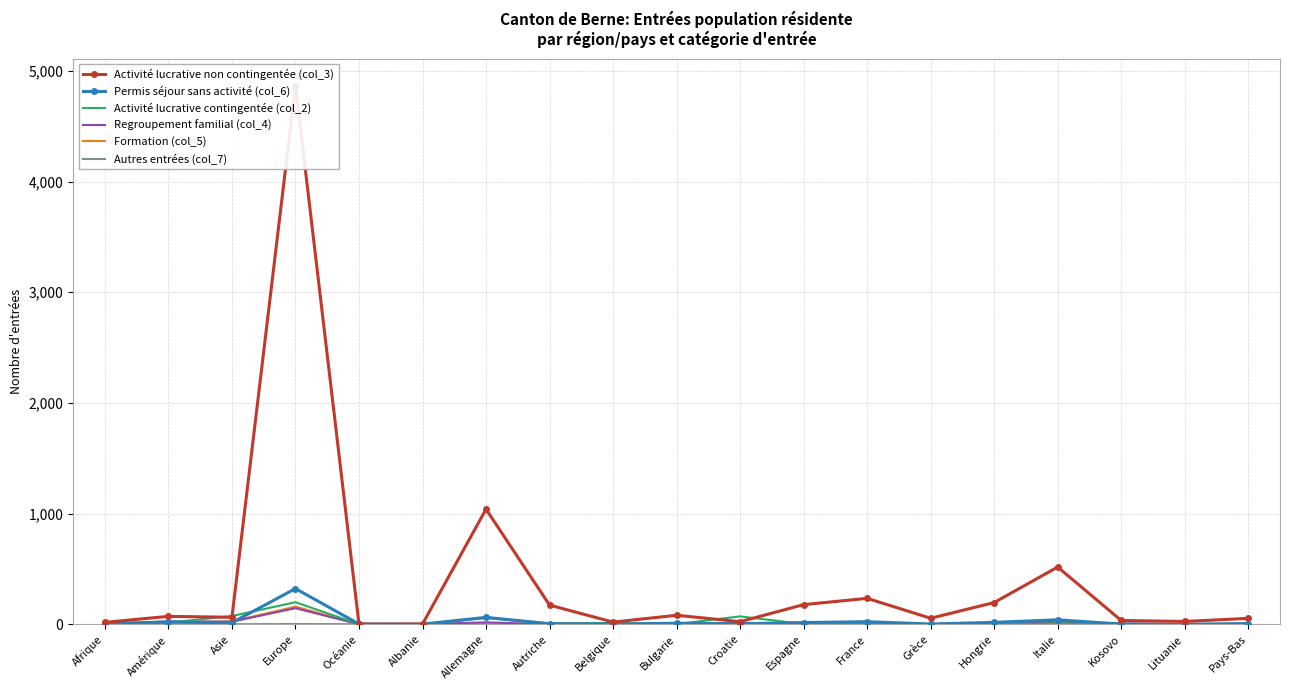

Does the chart have visible grid lines?

Yes